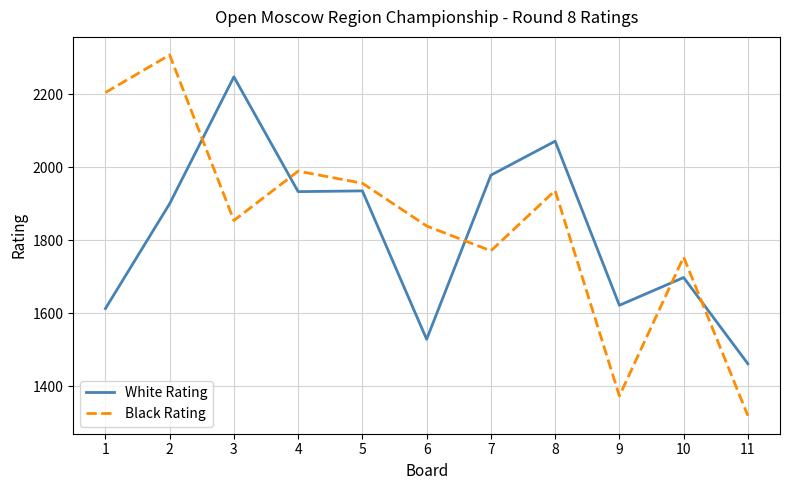

The value of Black Rating at 7 is 3024. True or false?

False